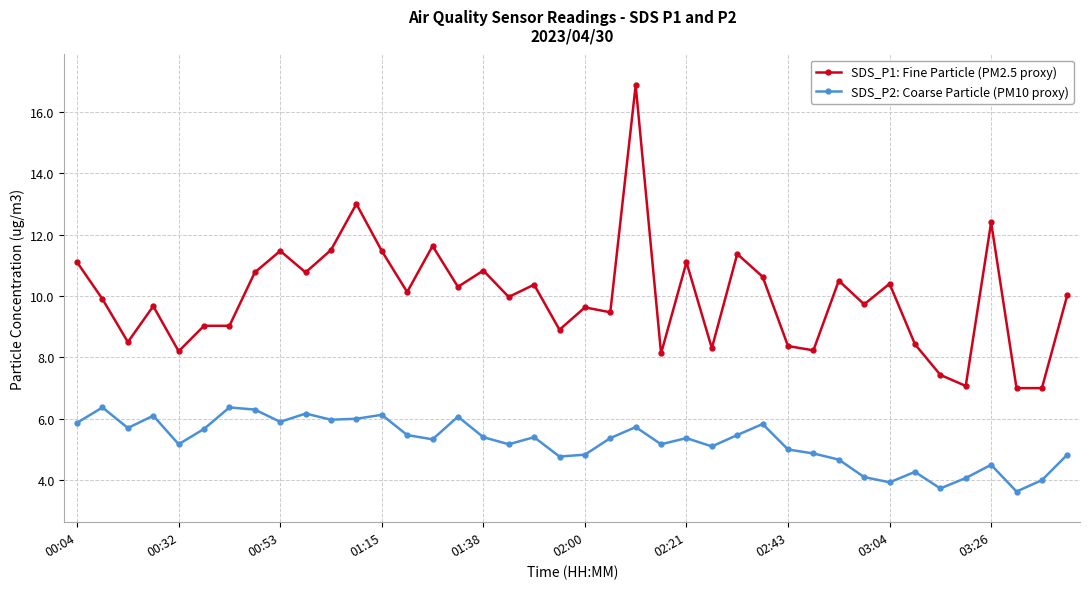

What is the value of the SDS_P1: Fine Particle (PM2.5 proxy) point at the 18th from the left?

10.0